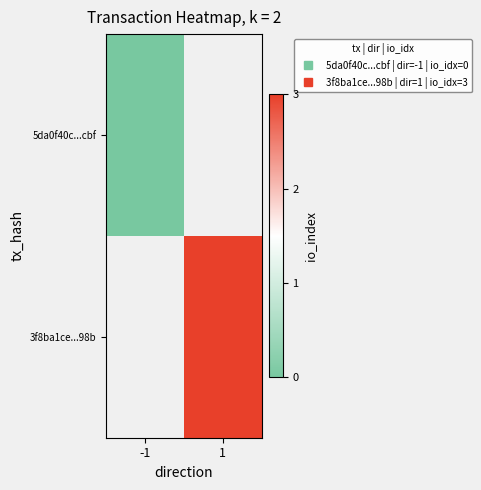

Where is 5da0f40c...cbf nearest to the value 0?

-1